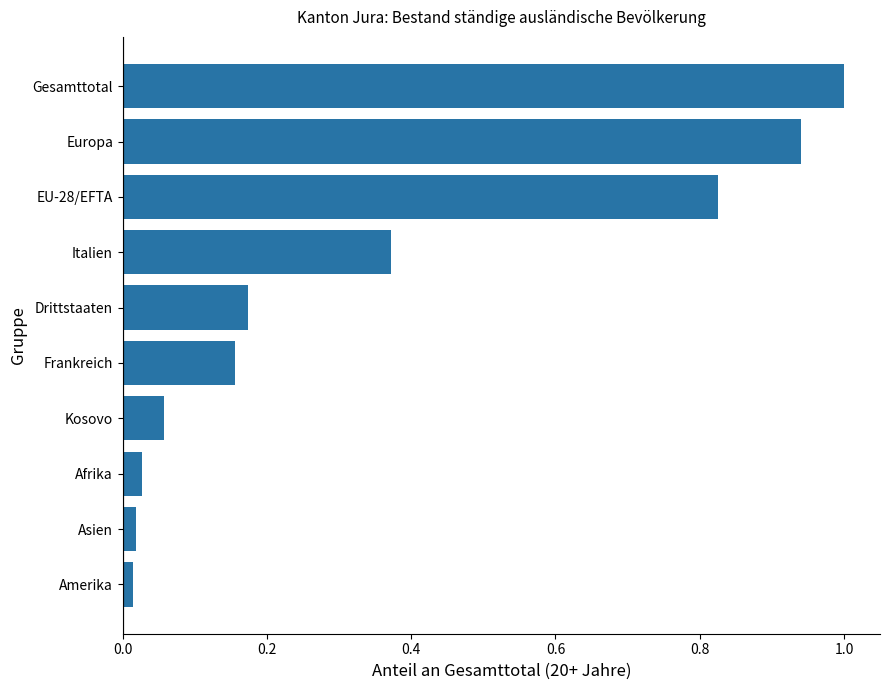

What is the maximum value shown in the chart?

1.0